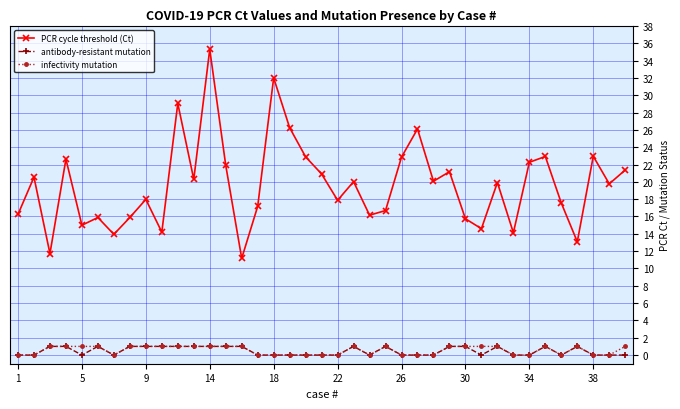

How many lines are shown in the chart?

3